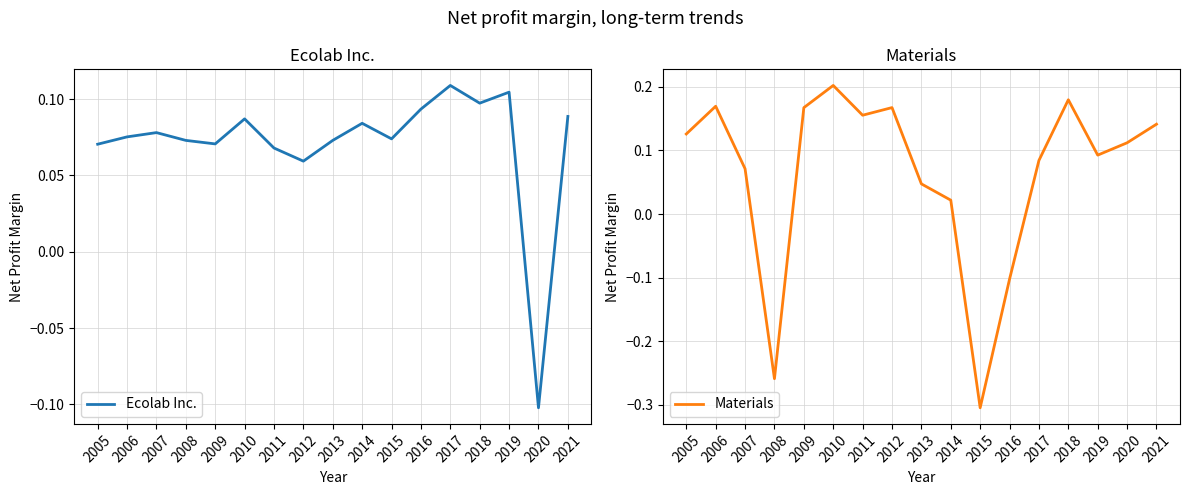

What is the difference between the second highest and minimum values in the Ecolab Inc. series?

0.2